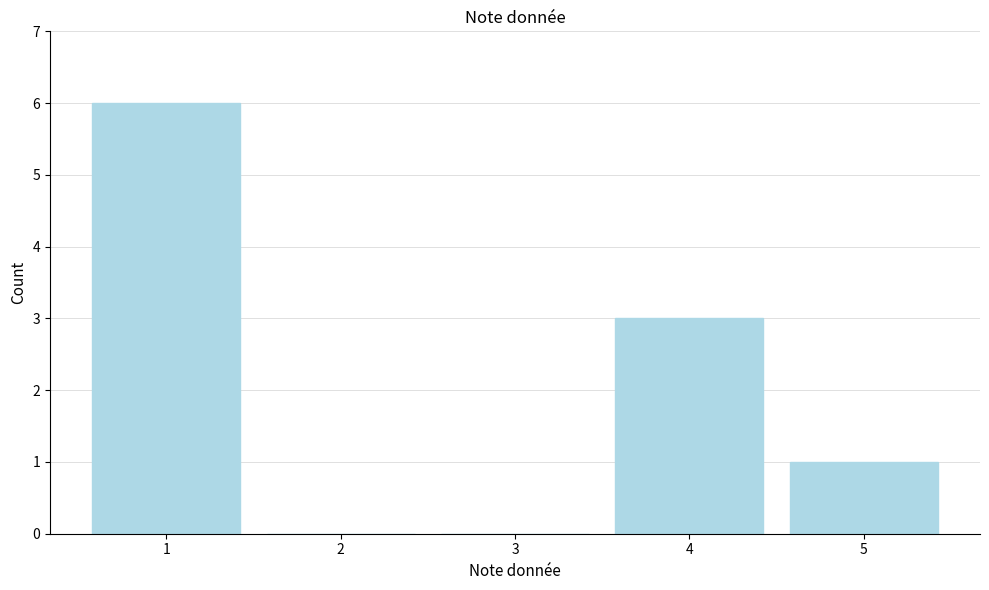

Reading left to right, extract all data points from this chart.

1=6	2=0	3=0	4=3	5=1